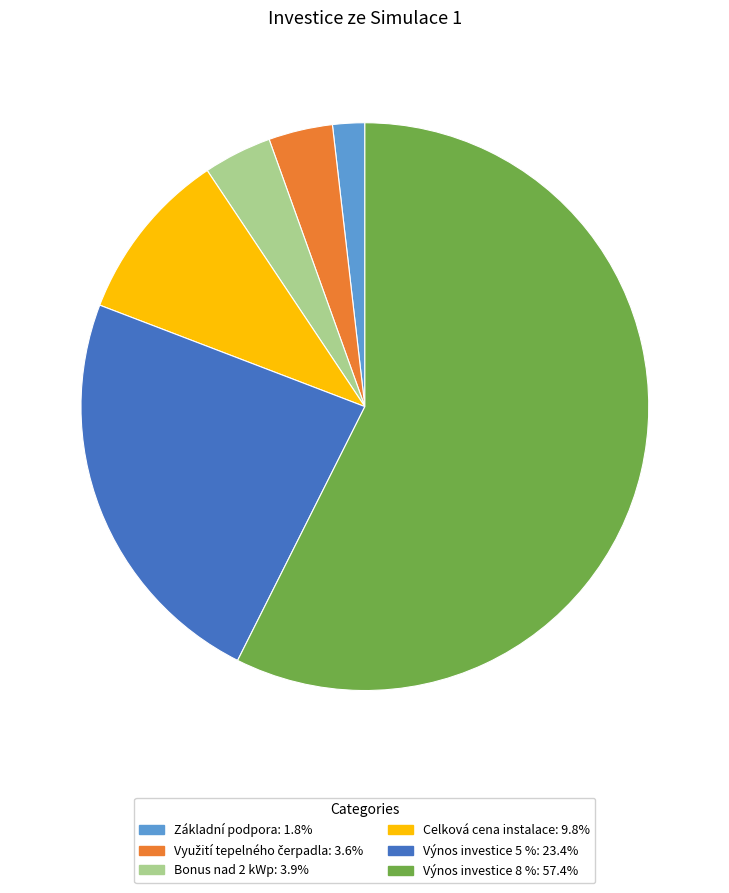

Is Výnos investice 8 % the majority of the pie?

Yes